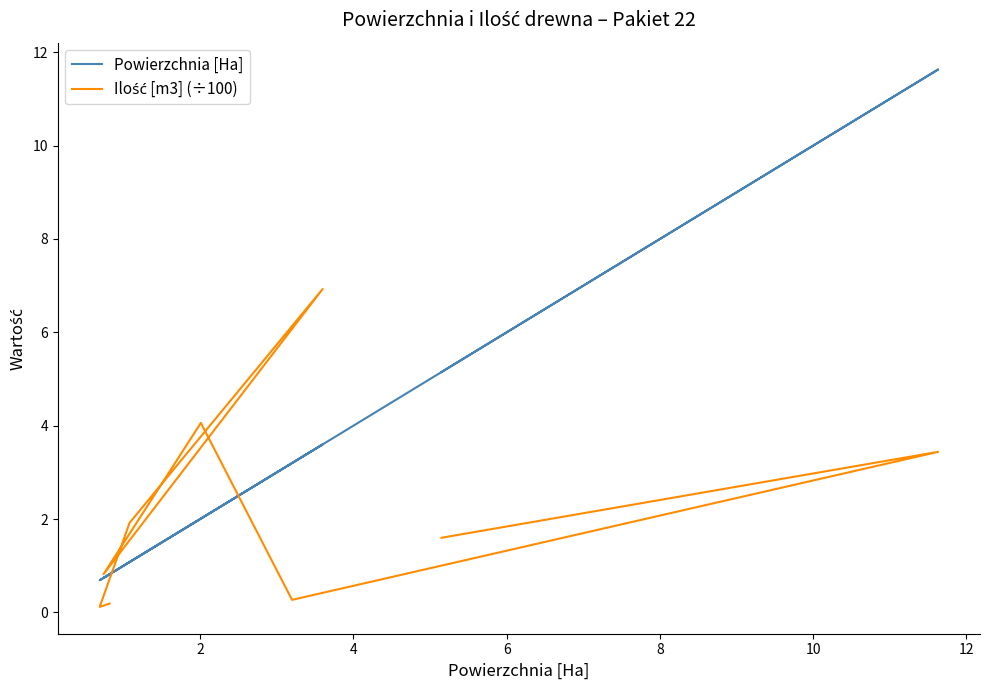

Where do Ilość [m3] (÷100) and Powierzchnia [Ha] first cross each other?

2 and 4